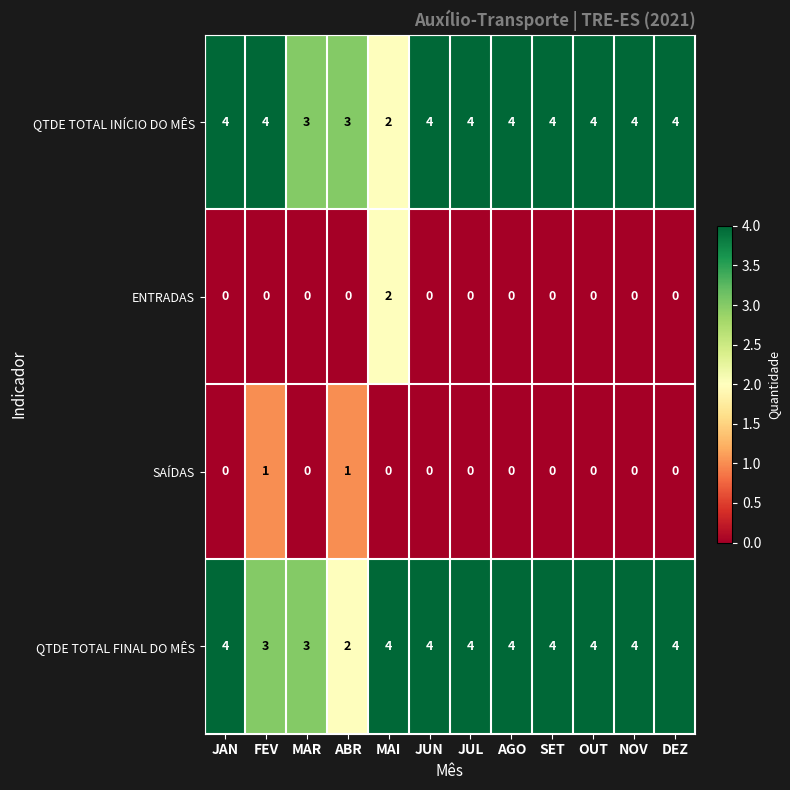

What is the spread (max minus min) of values at AGO?

4